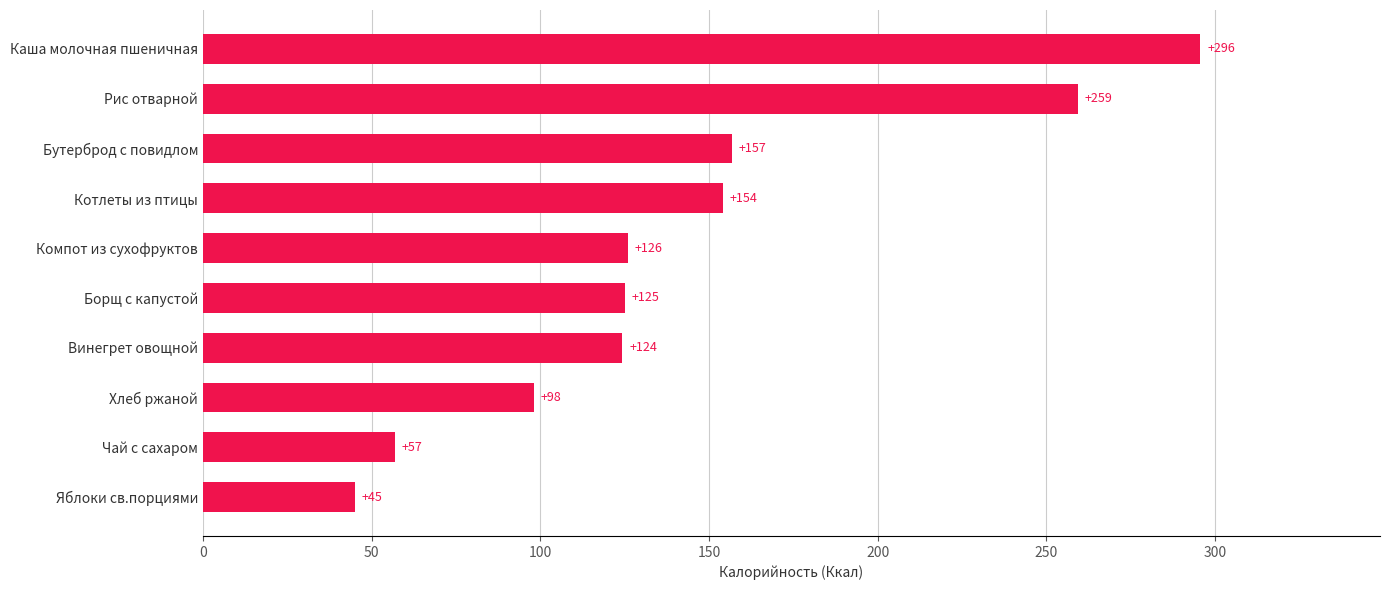

Where is the data nearest to the value 170?

Бутерброд с повидлом